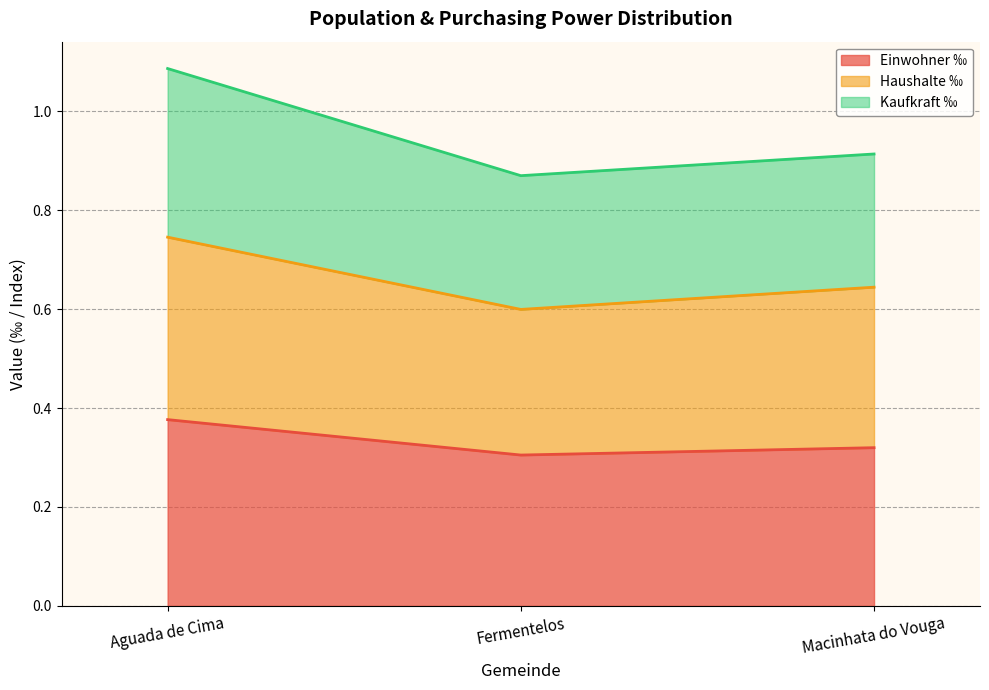

What is the sum of all Einwohner ‰ values?

1.0